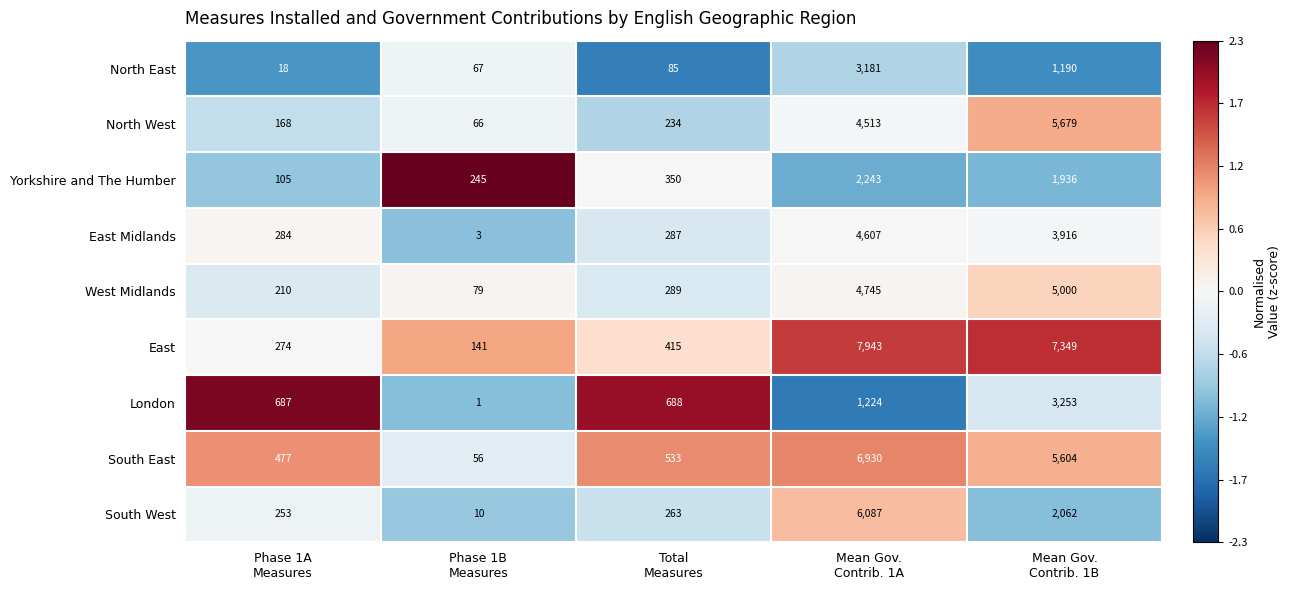

What is the highest value of the East Midlands series?

4607